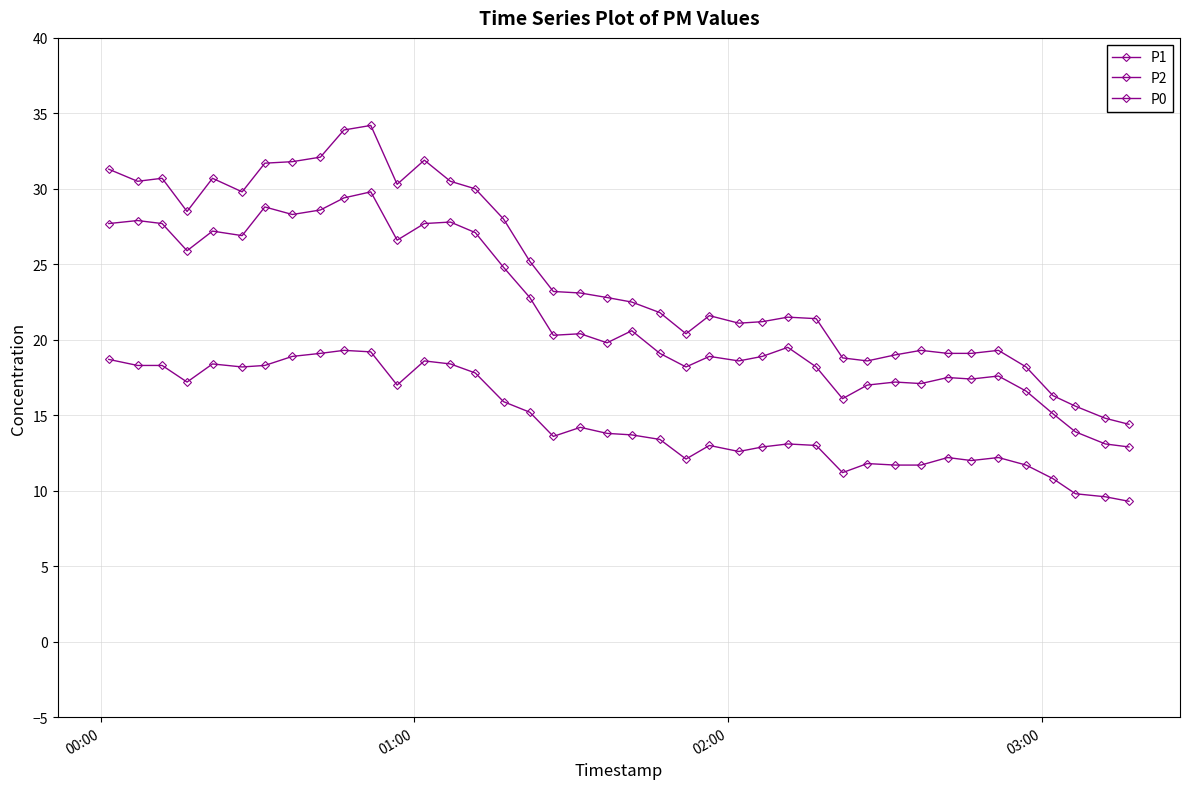

How many lines are shown in the chart?

3